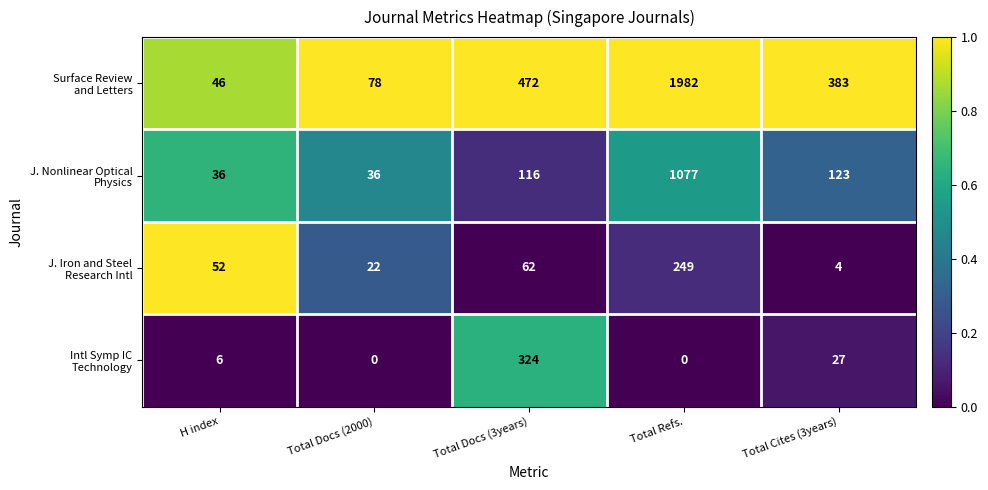

What is the spread (max minus min) of values at Total Docs (3years)?

410